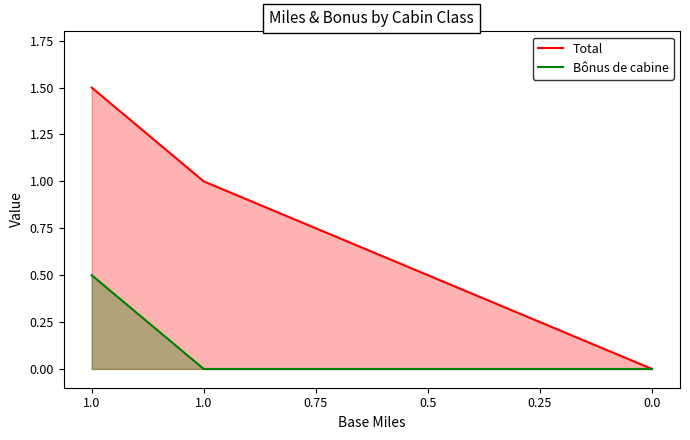

Which series has the widest spread of values?

Total